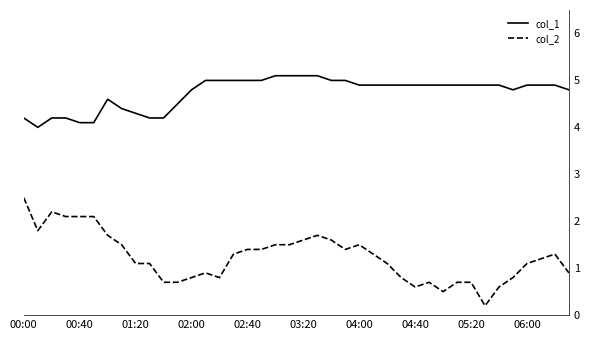

List the series in order of their overall mean, lowest first.

col_2, col_1